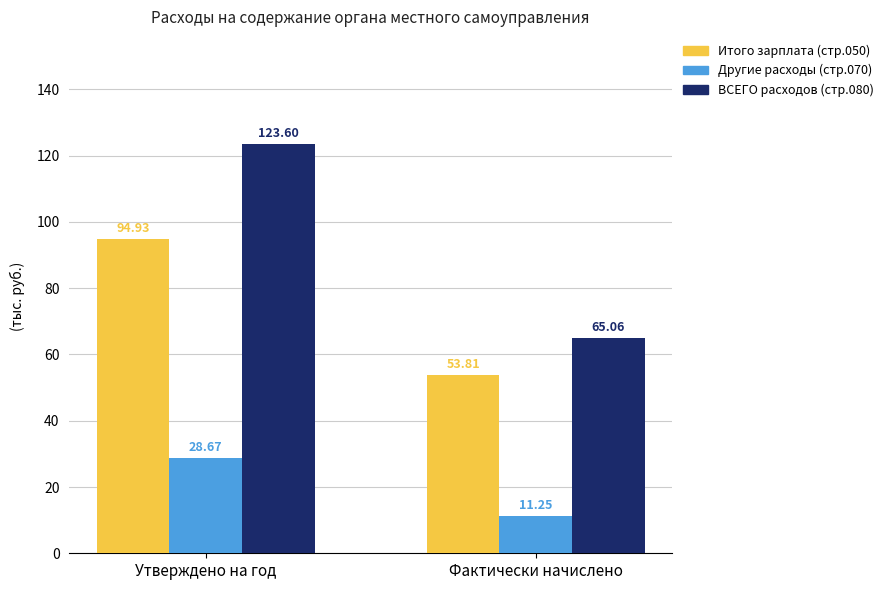

What is the spread (max minus min) of values at Фактически начислено?

53.8